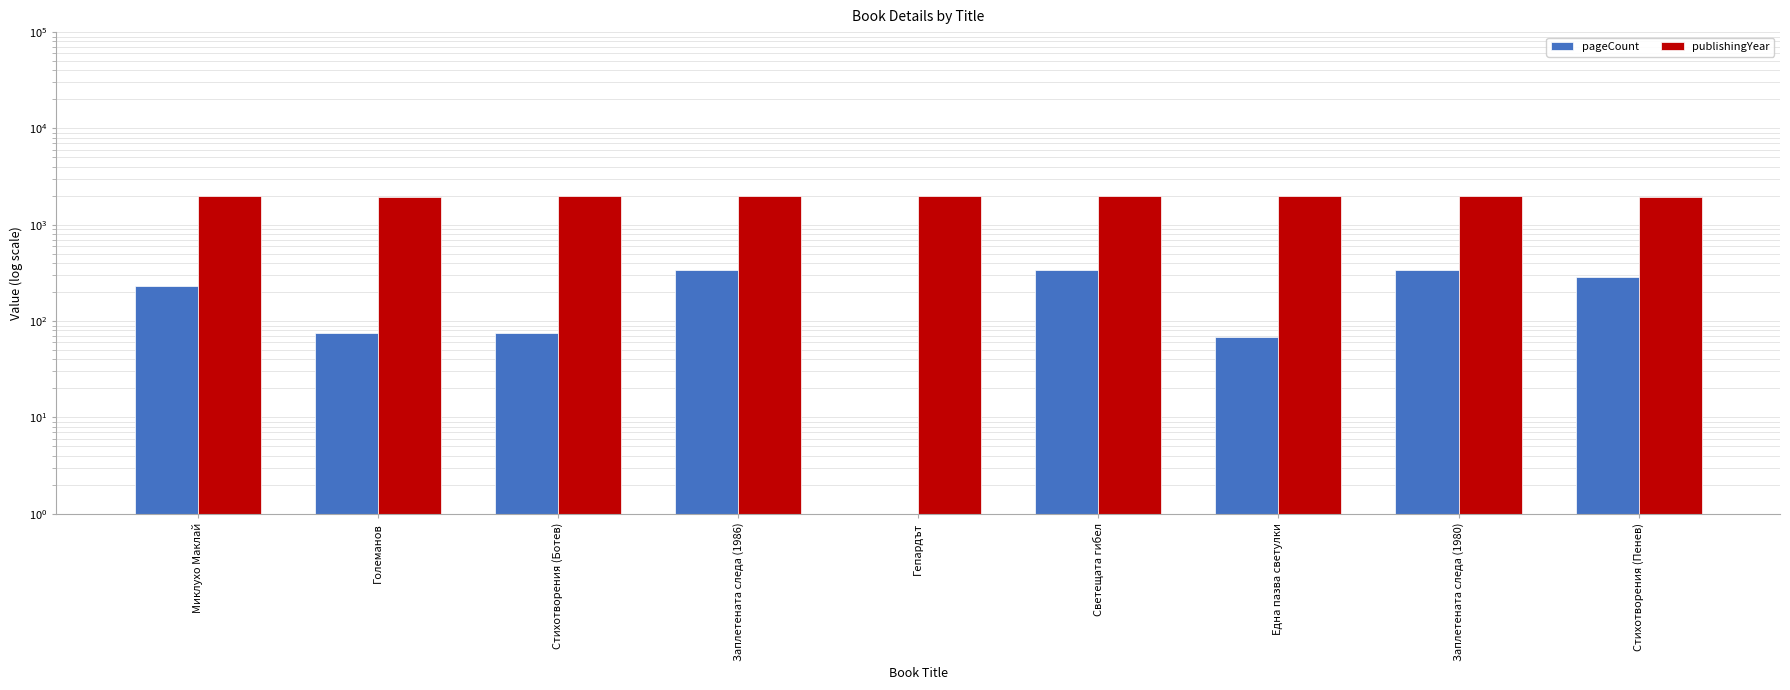

How many distinct data groups are displayed?

2